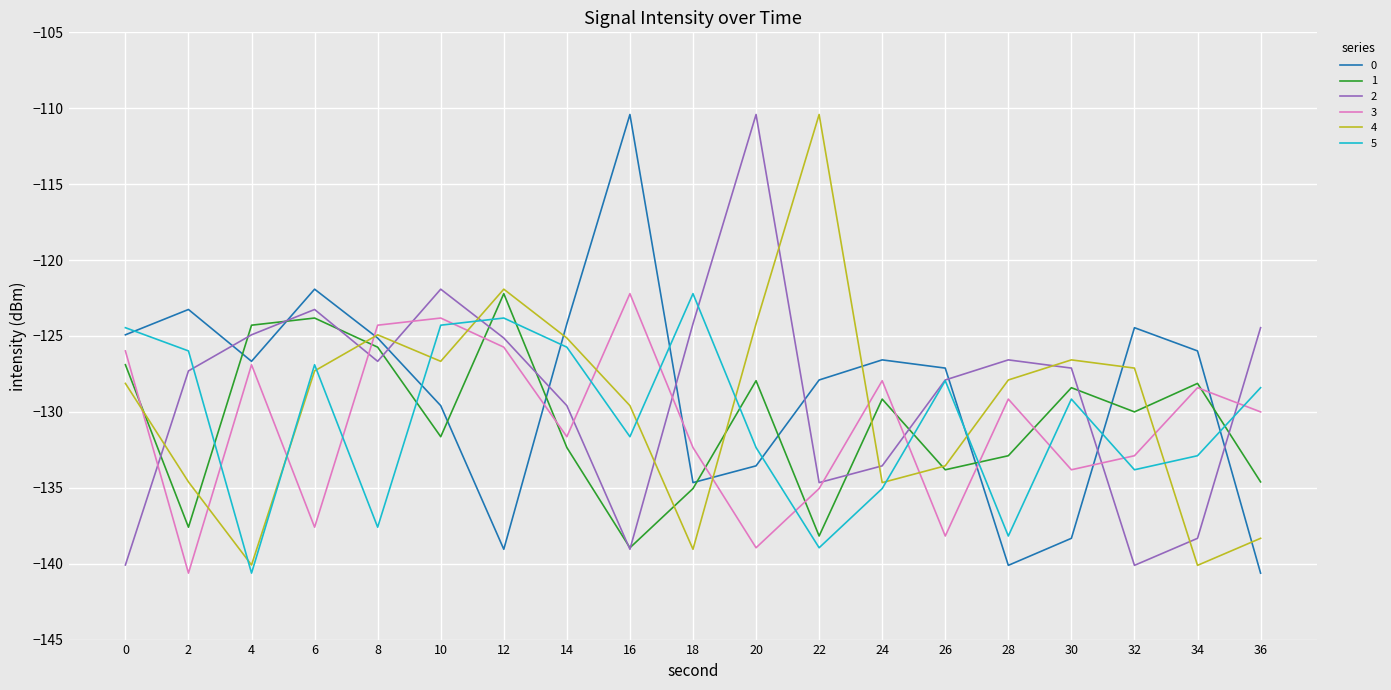

At which label does 4 first exceed -127?

8